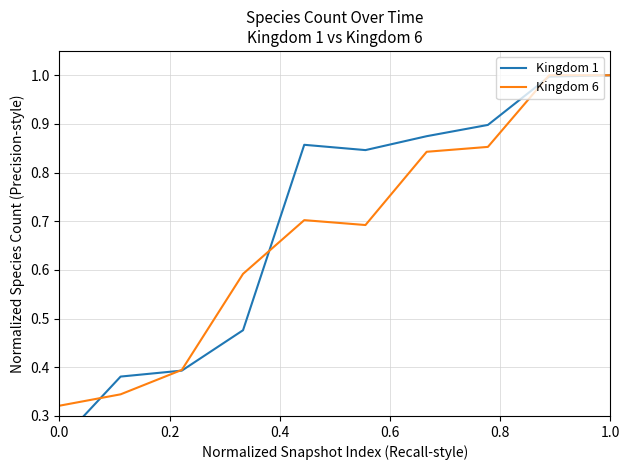

True or false: Kingdom 6 and Kingdom 1 cross at least once.

True